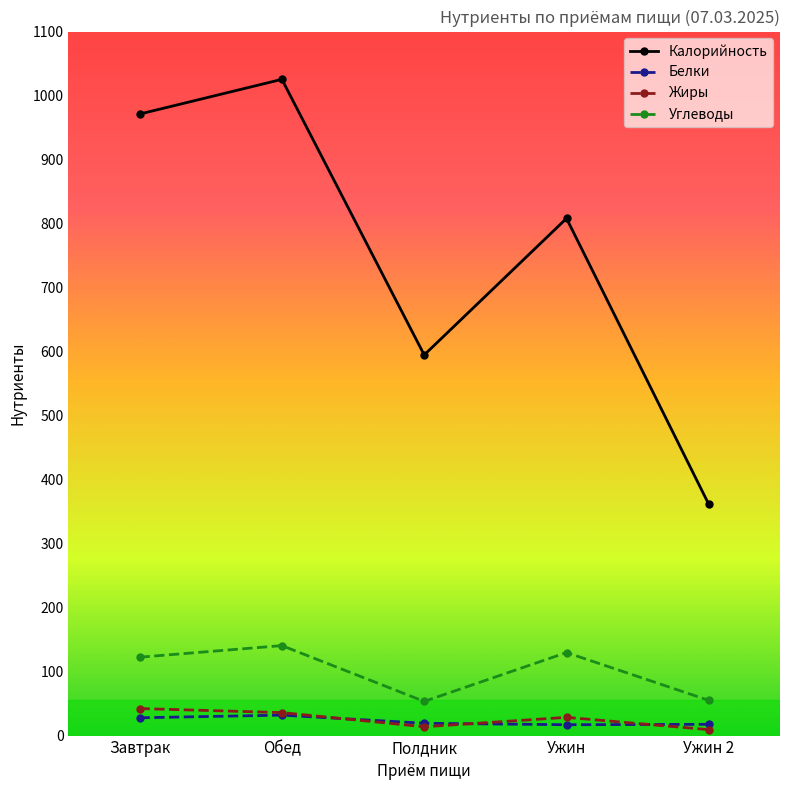

What is the total value across all series at Полдник?

681.1